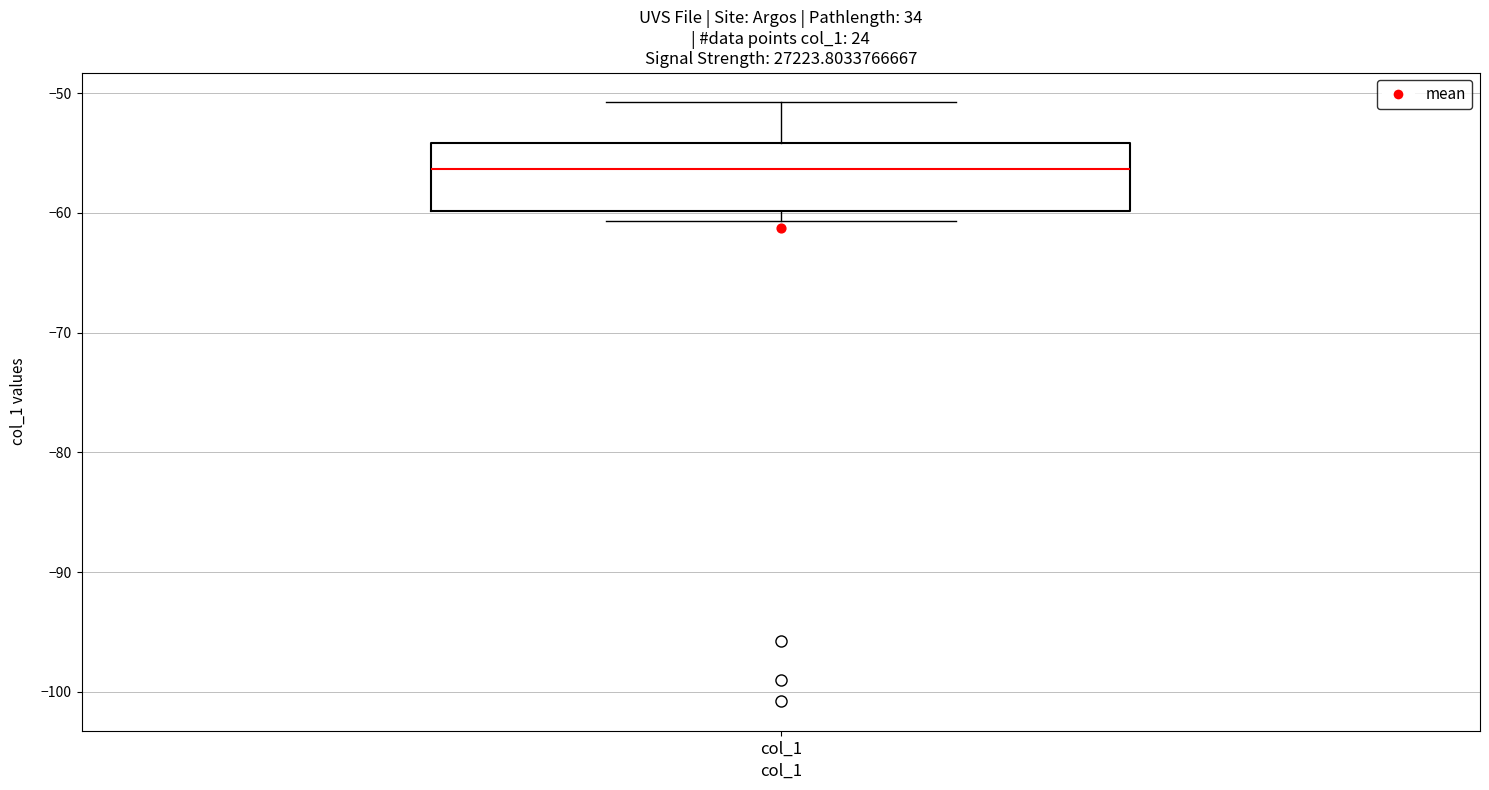

Where does the median line of the box for col_1 sit on the y-axis? The values are not printed on the chart, so give them approximately, as read against the axis.

-56